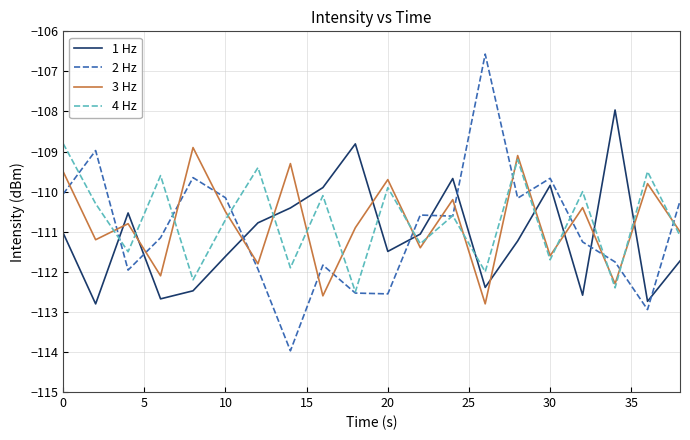

Which series has the largest range (max minus min)?

2 Hz